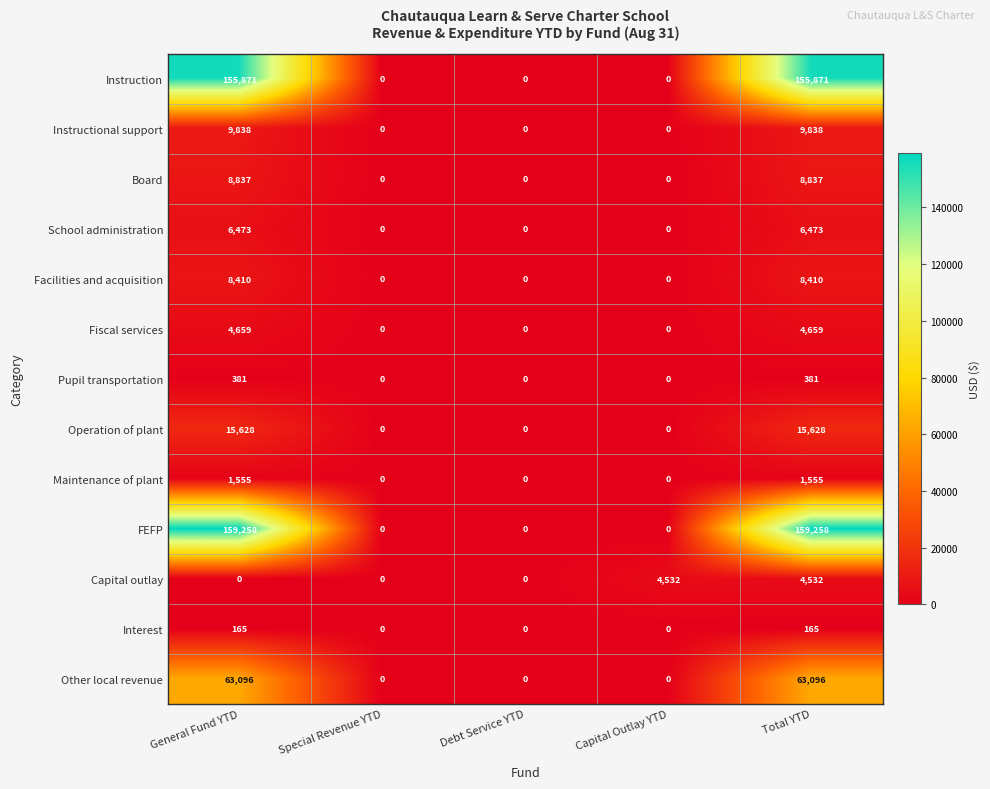

What is the highest value of the Capital outlay series?

4532